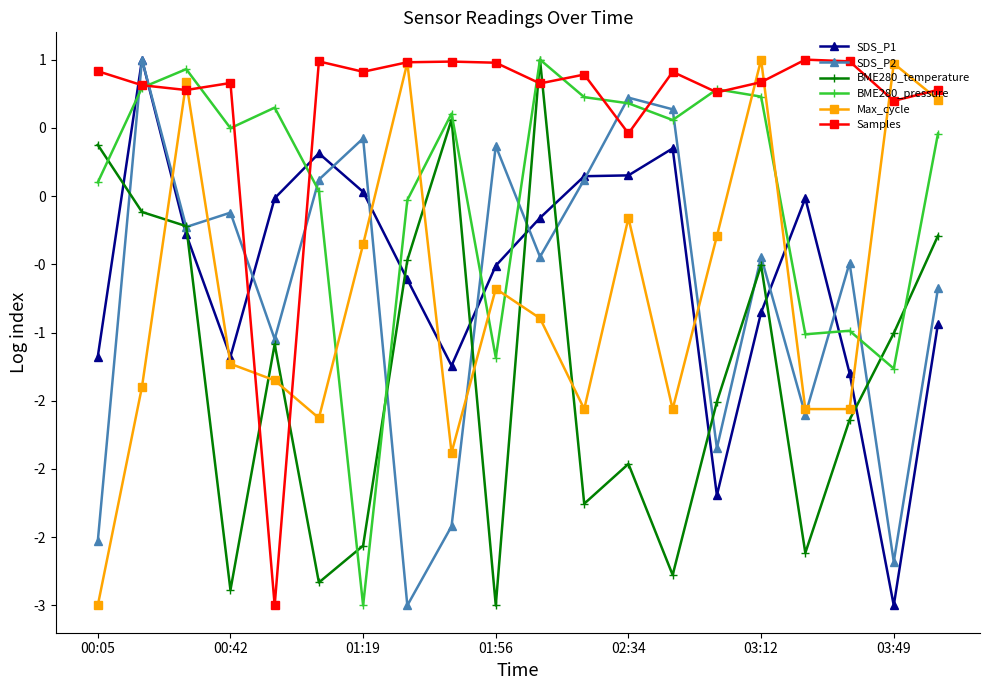

Does the chart have visible grid lines?

No